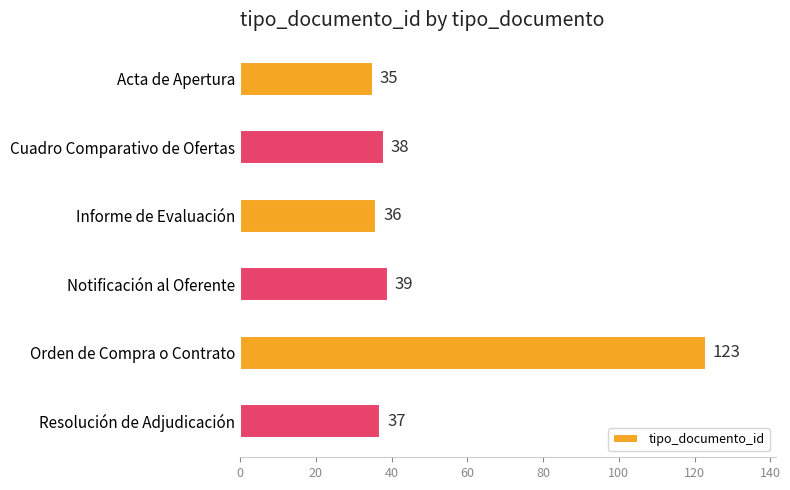

Rank the categories by value from highest to lowest.

Orden de Compra o Contrato, Notificación al Oferente, Cuadro Comparativo de Ofertas, Resolución de Adjudicación, Informe de Evaluación, Acta de Apertura